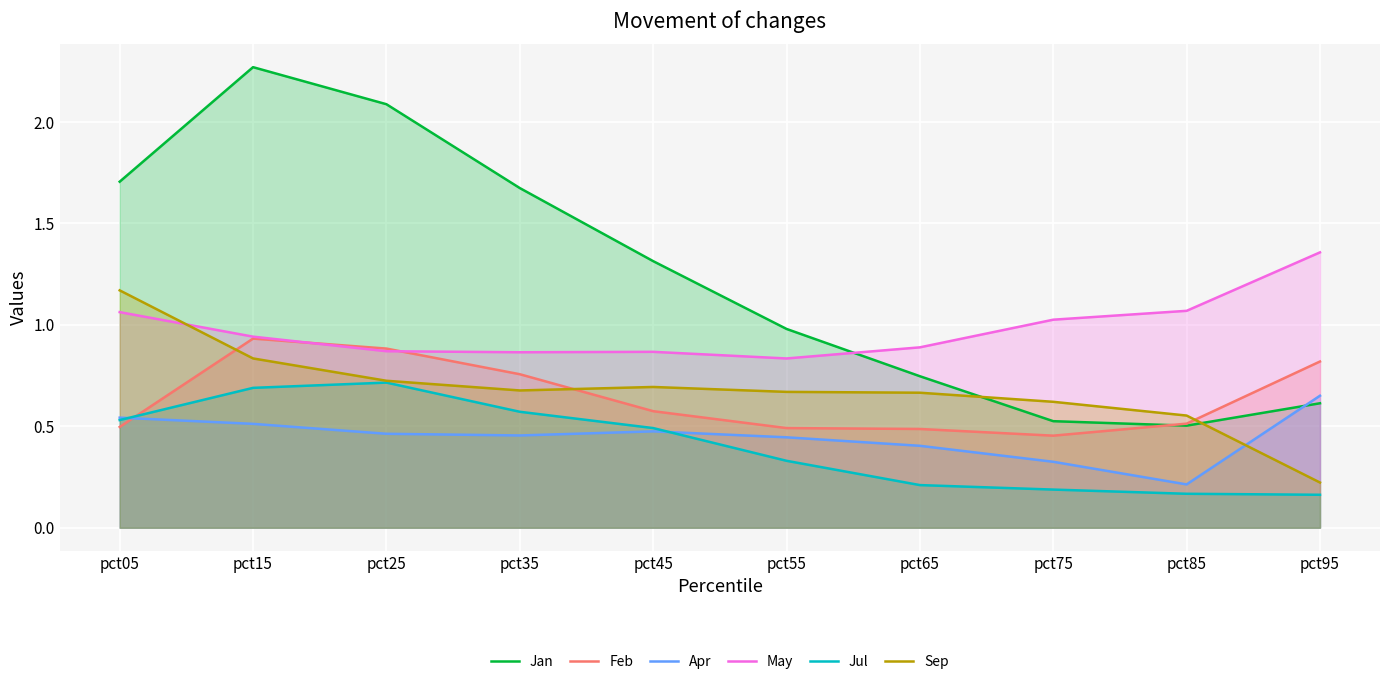

What is the total value across all series at pct75?

3.1